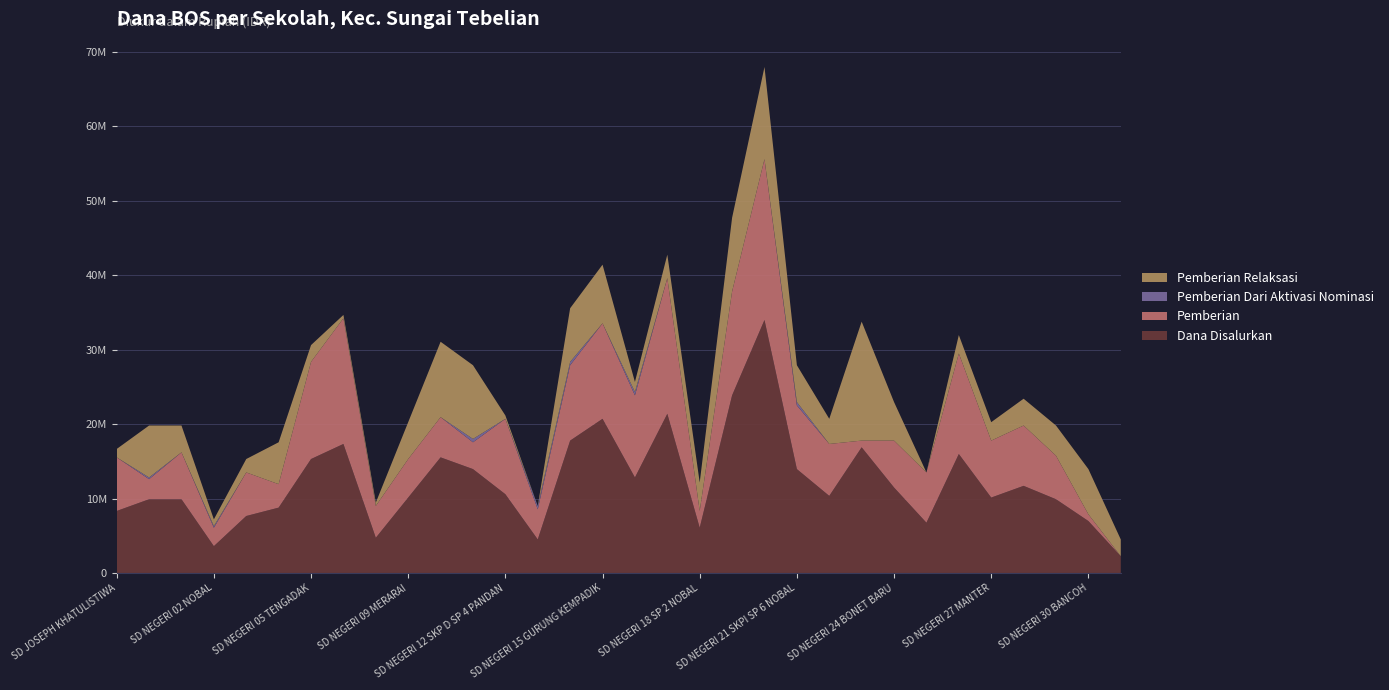

Reading right to left, transcribe all the data shown in this chart.

Dana Disalurkan: SD SWASTA BETHEL=2250000	SD NEGERI 30 BANCOH=6975000	SD NEGERI 29 NENAK=9900000	SD NEGERI 28 KRUAK=11700000	SD NEGERI 27 MANTER=10125000	SD NEGERI 26 PENJERNANG HULU=15975000	SD NEGERI 25 RAJANG BEGANTUNG II=6750000	SD NEGERI 24 BONET BARU=11475000	SD NEGERI 23 SUNGAI BERIS=16875000	SD NEGERI 22 PENJERNANG=10350000	SD NEGERI 21 SKPI SP 6 NOBAL=13950000	SD NEGERI 20 SKPI SP 5 NOBAL=33975000	SD NEGERI 19 SKPI SP 4 NOBAL=23850000	SD NEGERI 18 SP 2 NOBAL=6075000	SD NEGERI 17 SP 1 NOBAL=21375000	SD NEGERI 16 SABANG SURAI=12825000	SD NEGERI 15 GURUNG KEMPADIK=20700000	SD NEGERI 14 SKP D SP 7 PANDAN=17775000	SD NEGERI 13 SP 6 PANDAN=4500000	SD NEGERI 12 SKP D SP 4 PANDAN=10575000	SD NEGERI 11 SP 2 PANDAN=13950000	SD NEGERI 10 SP 1 PANDAN=15525000	SD NEGERI 09 MERARAI=10125000	SD NEGERI 07 BAYA BETUNG=4725000	SD NEGERI 06 RANSI DAKAN=17325000	SD NEGERI 05 TENGADAK=15300000	SD NEGERI 04 PANDAN=8775000	SD NEGERI 03 LEBAK UBAH=7650000	SD NEGERI 02 NOBAL=3600000	SD NEGERI 01 SUNGAI UKOI=9900000	SD MUTIARA KASIH SCHOOL=9900000	SD JOSEPH KHATULISTIWA=8325000
Pemberian: SD SWASTA BETHEL=0	SD NEGERI 30 BANCOH=900000	SD NEGERI 29 NENAK=5850000	SD NEGERI 28 KRUAK=8100000	SD NEGERI 27 MANTER=7650000	SD NEGERI 26 PENJERNANG HULU=13500000	SD NEGERI 25 RAJANG BEGANTUNG II=6750000	SD NEGERI 24 BONET BARU=6300000	SD NEGERI 23 SUNGAI BERIS=900000	SD NEGERI 22 PENJERNANG=6975000	SD NEGERI 21 SKPI SP 6 NOBAL=8550000	SD NEGERI 20 SKPI SP 5 NOBAL=21600000	SD NEGERI 19 SKPI SP 4 NOBAL=13950000	SD NEGERI 18 SP 2 NOBAL=2250000	SD NEGERI 17 SP 1 NOBAL=18225000	SD NEGERI 16 SABANG SURAI=11025000	SD NEGERI 15 GURUNG KEMPADIK=12825000	SD NEGERI 14 SKP D SP 7 PANDAN=10125000	SD NEGERI 13 SP 6 PANDAN=4050000	SD NEGERI 12 SKP D SP 4 PANDAN=10125000	SD NEGERI 11 SP 2 PANDAN=3600000	SD NEGERI 10 SP 1 PANDAN=5400000	SD NEGERI 09 MERARAI=5175000	SD NEGERI 07 BAYA BETUNG=4275000	SD NEGERI 06 RANSI DAKAN=16875000	SD NEGERI 05 TENGADAK=13050000	SD NEGERI 04 PANDAN=3150000	SD NEGERI 03 LEBAK UBAH=5850000	SD NEGERI 02 NOBAL=2475000	SD NEGERI 01 SUNGAI UKOI=6300000	SD MUTIARA KASIH SCHOOL=2700000	SD JOSEPH KHATULISTIWA=7200000
Pemberian Dari Aktivasi Nominasi: SD SWASTA BETHEL=0	SD NEGERI 30 BANCOH=0	SD NEGERI 29 NENAK=0	SD NEGERI 28 KRUAK=0	SD NEGERI 27 MANTER=0	SD NEGERI 26 PENJERNANG HULU=0	SD NEGERI 25 RAJANG BEGANTUNG II=0	SD NEGERI 24 BONET BARU=0	SD NEGERI 23 SUNGAI BERIS=0	SD NEGERI 22 PENJERNANG=0	SD NEGERI 21 SKPI SP 6 NOBAL=450000	SD NEGERI 20 SKPI SP 5 NOBAL=0	SD NEGERI 19 SKPI SP 4 NOBAL=0	SD NEGERI 18 SP 2 NOBAL=0	SD NEGERI 17 SP 1 NOBAL=0	SD NEGERI 16 SABANG SURAI=450000	SD NEGERI 15 GURUNG KEMPADIK=0	SD NEGERI 14 SKP D SP 7 PANDAN=450000	SD NEGERI 13 SP 6 PANDAN=450000	SD NEGERI 12 SKP D SP 4 PANDAN=0	SD NEGERI 11 SP 2 PANDAN=450000	SD NEGERI 10 SP 1 PANDAN=0	SD NEGERI 09 MERARAI=0	SD NEGERI 07 BAYA BETUNG=0	SD NEGERI 06 RANSI DAKAN=0	SD NEGERI 05 TENGADAK=0	SD NEGERI 04 PANDAN=0	SD NEGERI 03 LEBAK UBAH=0	SD NEGERI 02 NOBAL=225000	SD NEGERI 01 SUNGAI UKOI=0	SD MUTIARA KASIH SCHOOL=225000	SD JOSEPH KHATULISTIWA=0
Pemberian Relaksasi: SD SWASTA BETHEL=2250000	SD NEGERI 30 BANCOH=6075000	SD NEGERI 29 NENAK=4050000	SD NEGERI 28 KRUAK=3600000	SD NEGERI 27 MANTER=2475000	SD NEGERI 26 PENJERNANG HULU=2475000	SD NEGERI 25 RAJANG BEGANTUNG II=0	SD NEGERI 24 BONET BARU=5175000	SD NEGERI 23 SUNGAI BERIS=15975000	SD NEGERI 22 PENJERNANG=3375000	SD NEGERI 21 SKPI SP 6 NOBAL=4950000	SD NEGERI 20 SKPI SP 5 NOBAL=12375000	SD NEGERI 19 SKPI SP 4 NOBAL=9900000	SD NEGERI 18 SP 2 NOBAL=3825000	SD NEGERI 17 SP 1 NOBAL=3150000	SD NEGERI 16 SABANG SURAI=1350000	SD NEGERI 15 GURUNG KEMPADIK=7875000	SD NEGERI 14 SKP D SP 7 PANDAN=7200000	SD NEGERI 13 SP 6 PANDAN=0	SD NEGERI 12 SKP D SP 4 PANDAN=450000	SD NEGERI 11 SP 2 PANDAN=9900000	SD NEGERI 10 SP 1 PANDAN=10125000	SD NEGERI 09 MERARAI=4950000	SD NEGERI 07 BAYA BETUNG=450000	SD NEGERI 06 RANSI DAKAN=450000	SD NEGERI 05 TENGADAK=2250000	SD NEGERI 04 PANDAN=5625000	SD NEGERI 03 LEBAK UBAH=1800000	SD NEGERI 02 NOBAL=900000	SD NEGERI 01 SUNGAI UKOI=3600000	SD MUTIARA KASIH SCHOOL=6975000	SD JOSEPH KHATULISTIWA=1125000